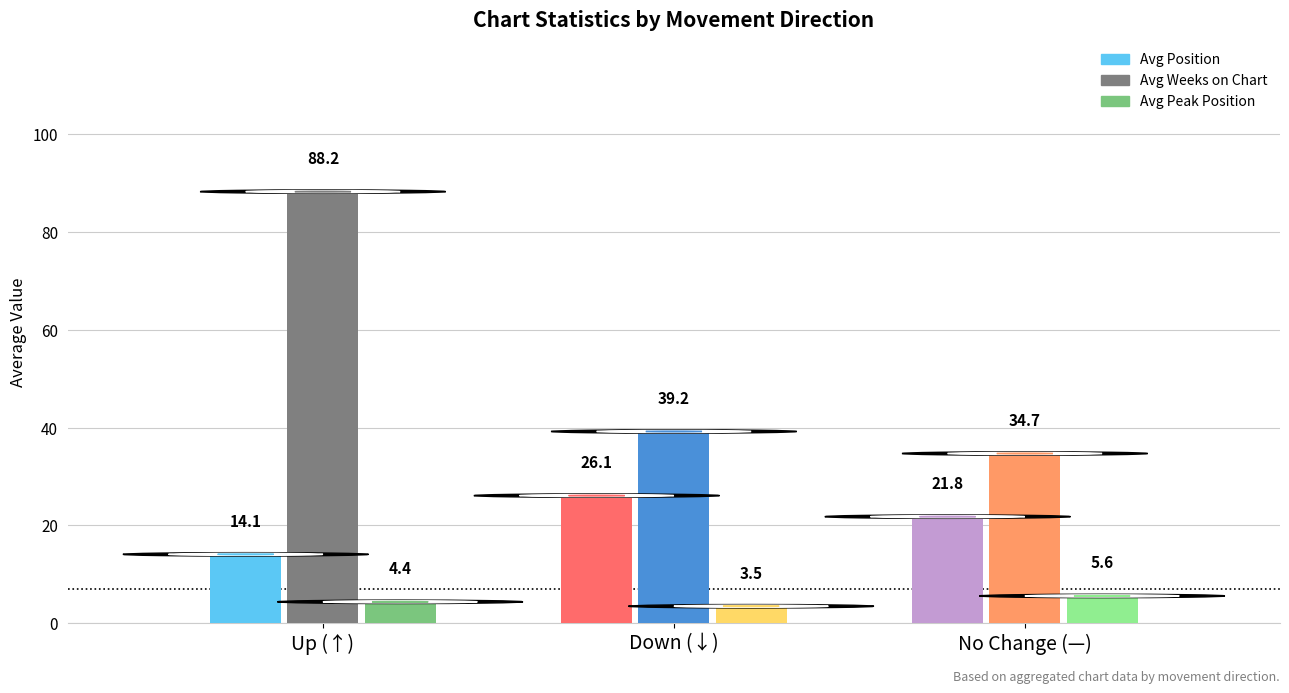

Does the chart contain any negative values?

No